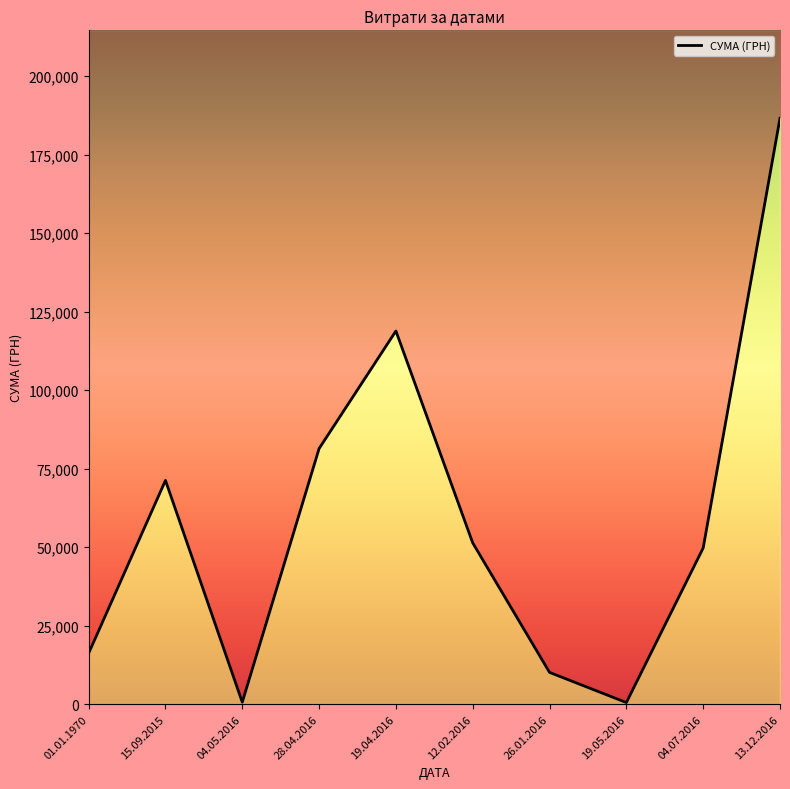

Reading left to right, what are all the values shown in this chart?

01.01.1970=16225.3	15.09.2015=71259.0	04.05.2016=648.0	28.04.2016=81400.0	19.04.2016=118837.1	12.02.2016=51356.8	26.01.2016=10134.3	19.05.2016=528.0	04.07.2016=49750.0	13.12.2016=186562.7